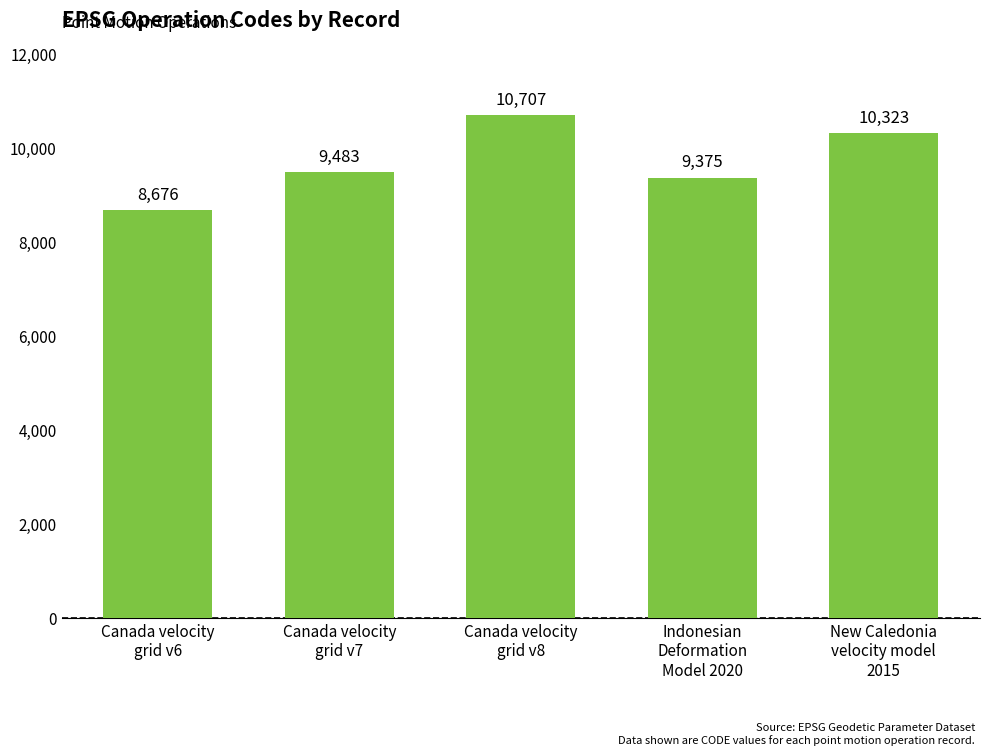

Reading right to left, what are all the values shown in this chart?

New Caledonia
velocity model
2015=10323	Indonesian
Deformation
Model 2020=9375	Canada velocity
grid v8=10707	Canada velocity
grid v7=9483	Canada velocity
grid v6=8676